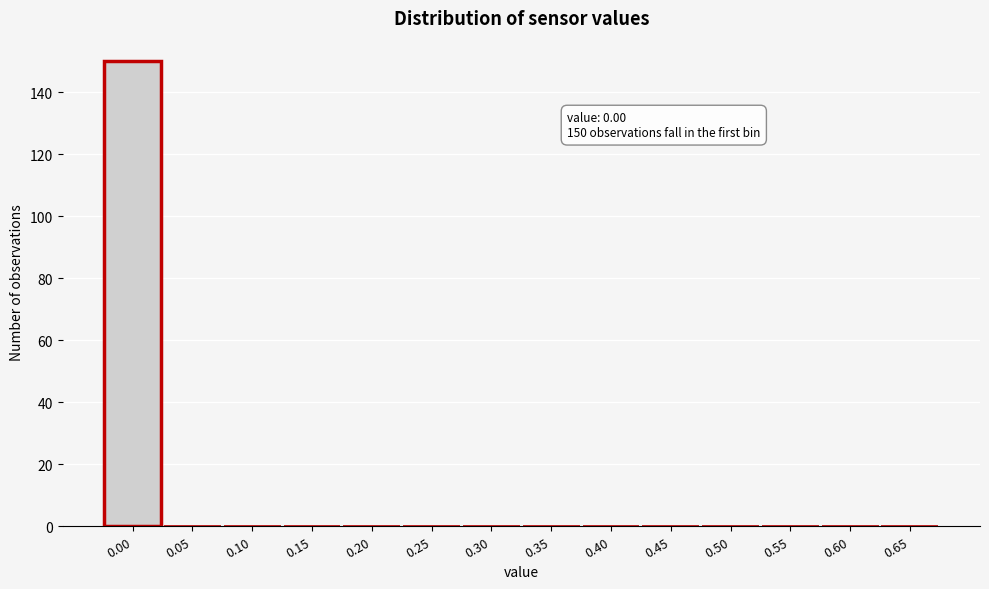

Reading right to left, list all the values displayed in this chart.

0.65=0	0.60=0	0.55=0	0.50=0	0.45=0	0.40=0	0.35=0	0.30=0	0.25=0	0.20=0	0.15=0	0.10=0	0.05=0	0.00=150